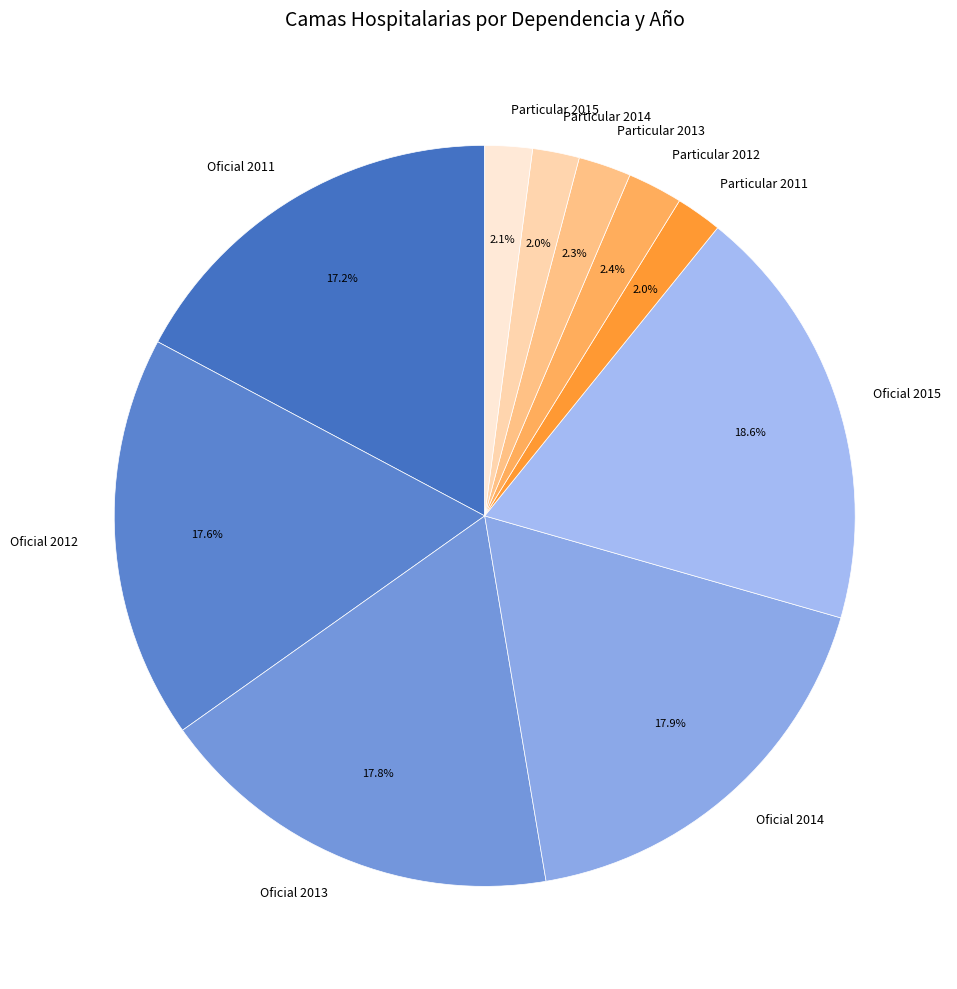

How many segments does this pie chart have?

10